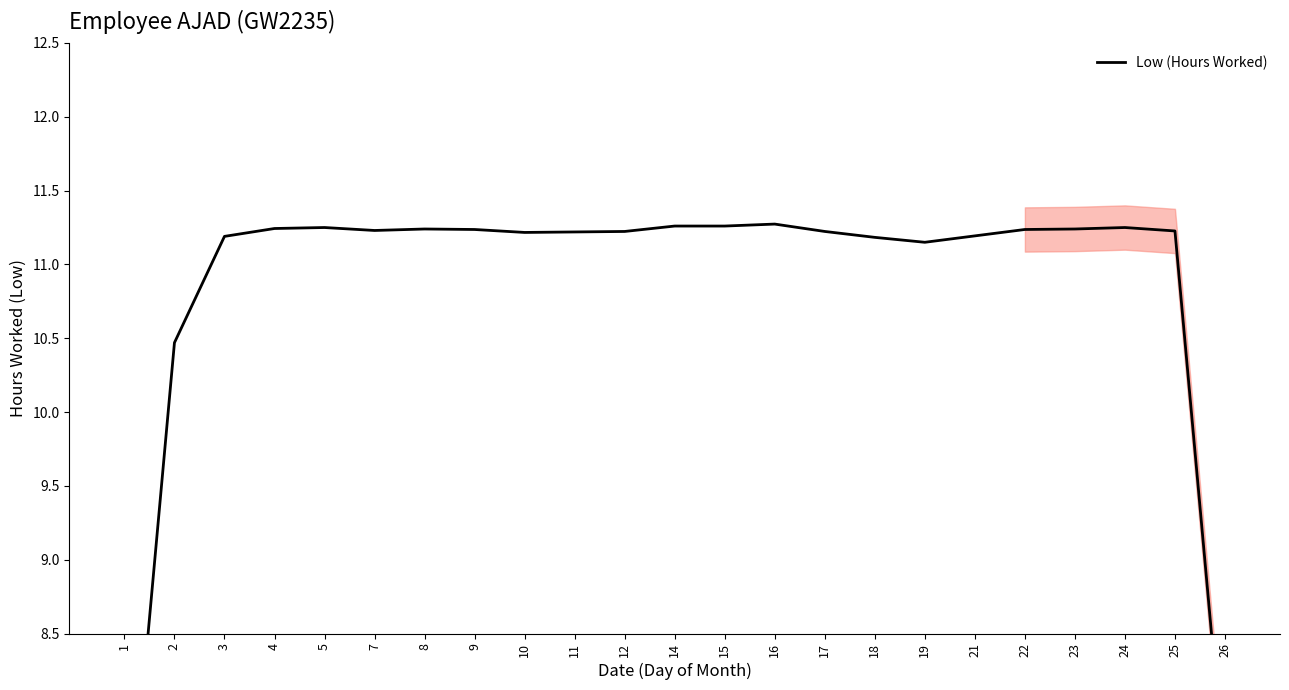

How many lines are shown in the chart?

1